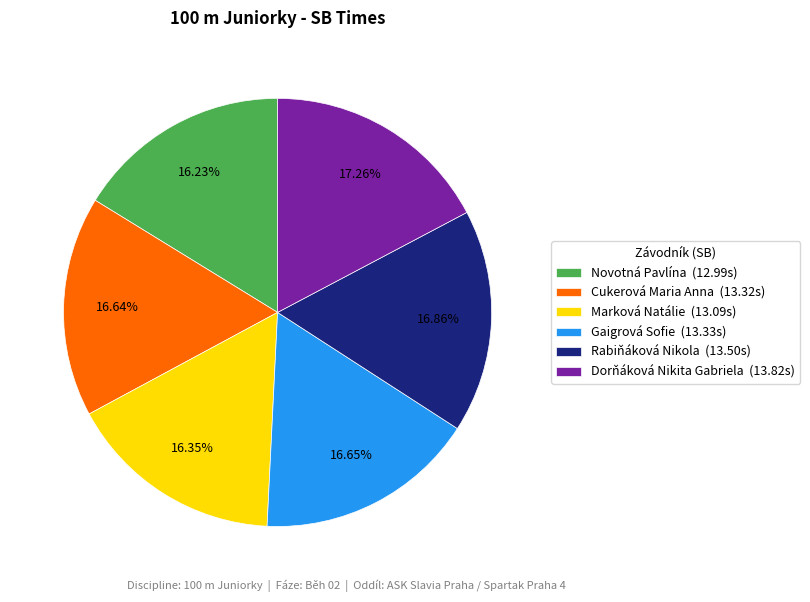

Count the number of slices in the pie.

6